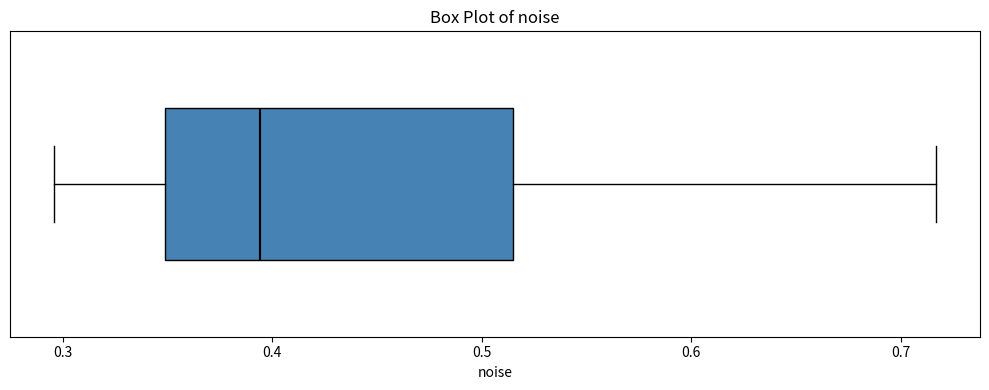

Read this box plot against the x-axis: the position of the median line, the range covered by the box, and the ends of both whiskers. The values are not printed on the chart, so give them approximately, as read against the axis.

median 0.39, box 0.35 to 0.52, whiskers 0.30 to 0.72